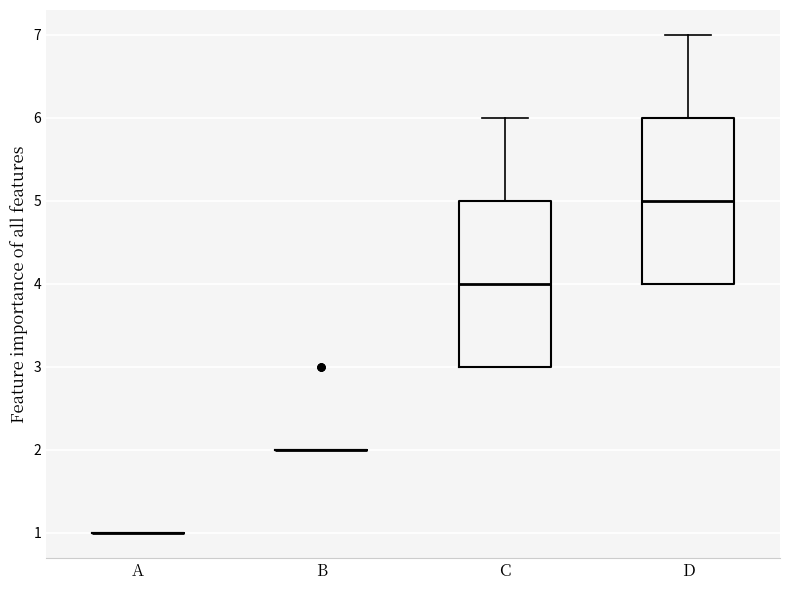

Reading left to right, read every box against the y-axis: the position of its median line, the range the box covers, and the ends of its whiskers. The values are not printed on the chart, so give them approximately, as read against the axis.

A: box collapsed to a line at 1, whiskers 1 to 1
B: box collapsed to a line at 2, whiskers 2 to 2
C: median 4, box 3 to 5, whiskers 3 to 6
D: median 5, box 4 to 6, whiskers 4 to 7